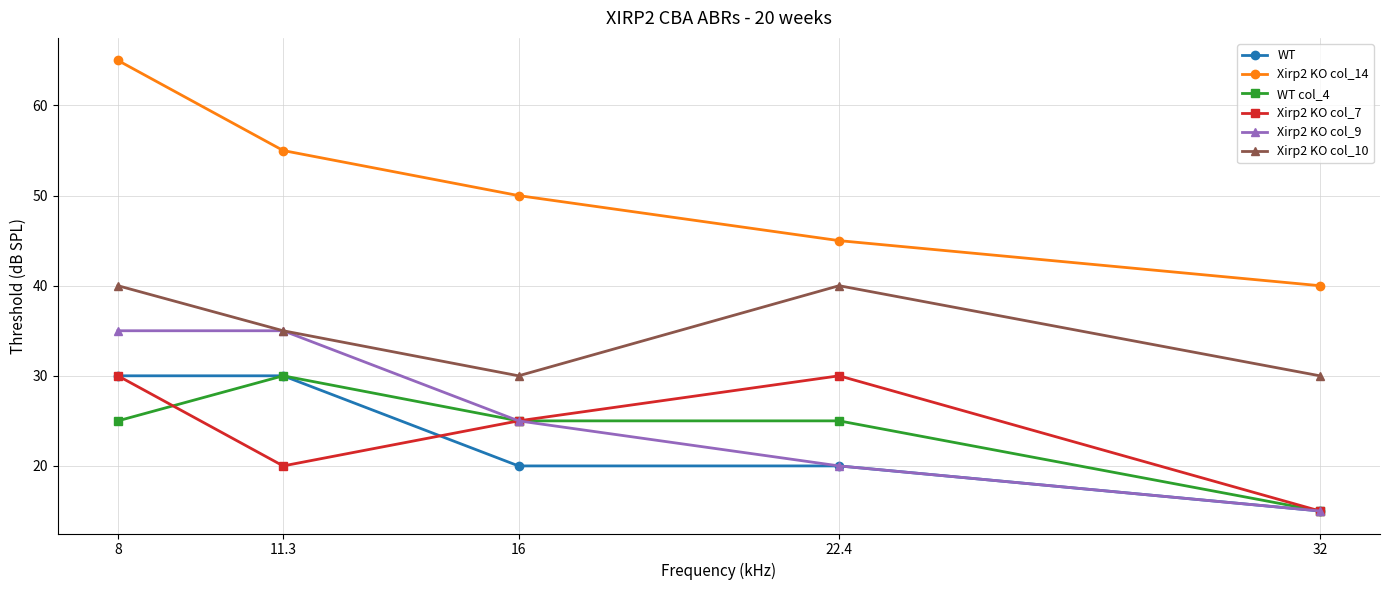

How many lines are shown in the chart?

6